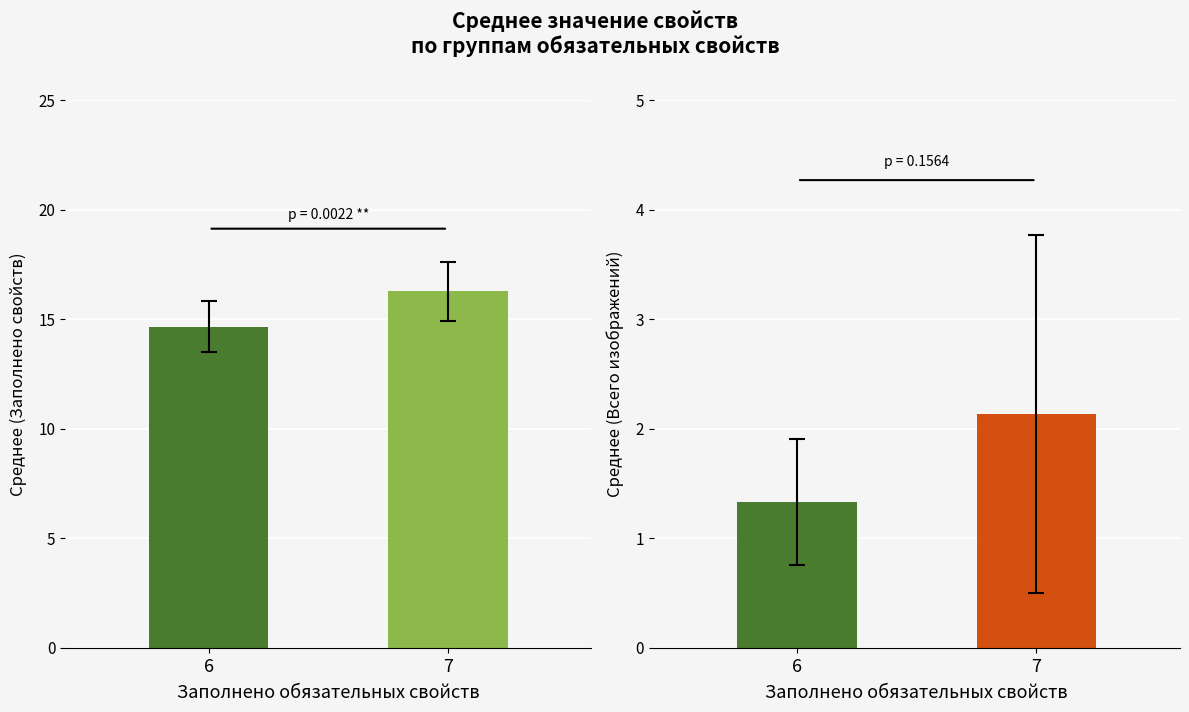

Which category has the lowest value across all series?

6